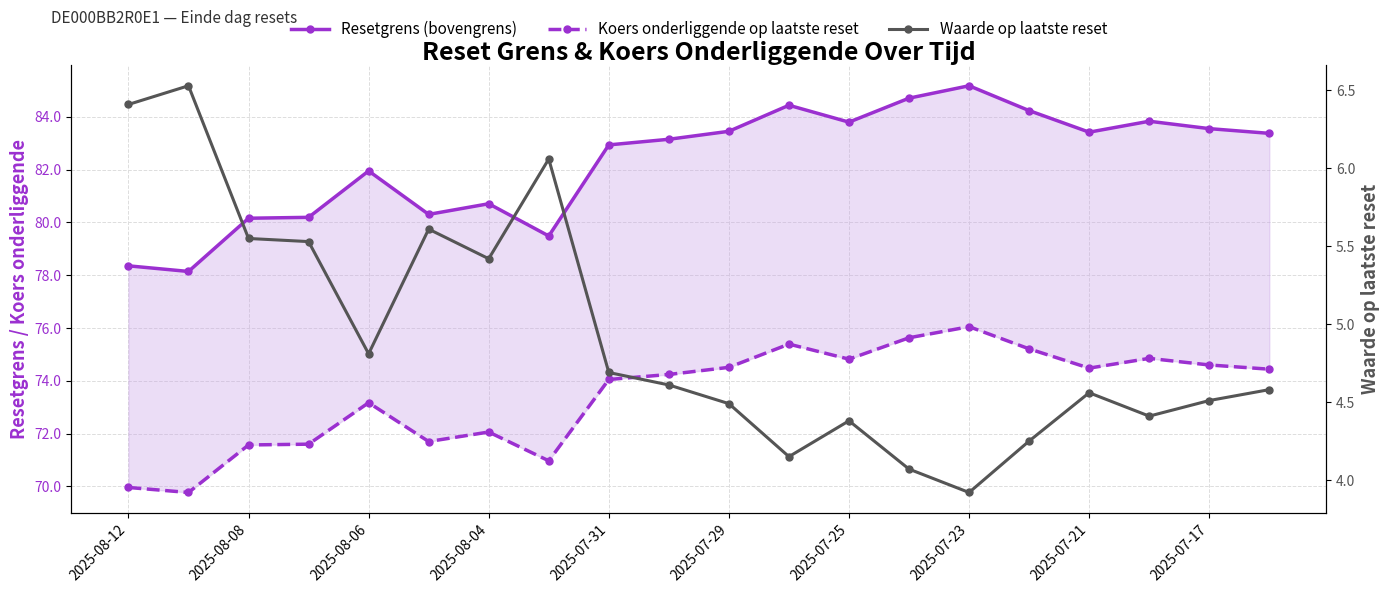

Does the chart display data point markers on the line(s)?

Yes